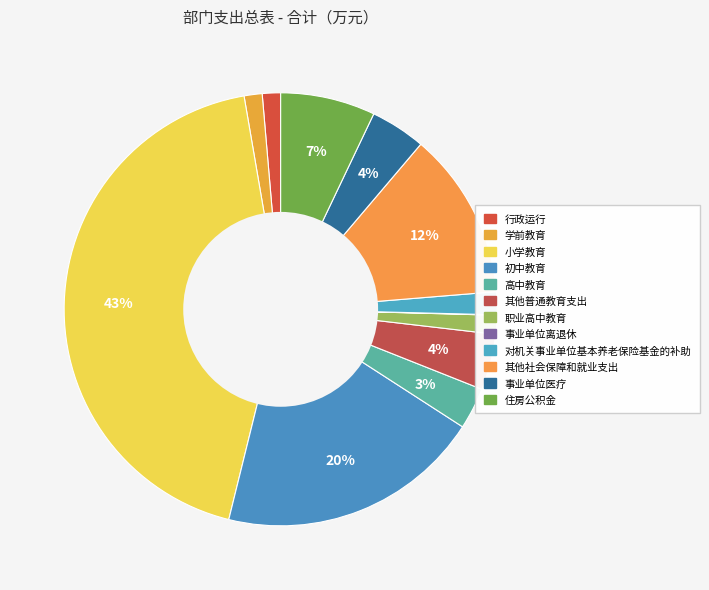

What is the smallest slice in the pie chart?

事业单位离退休